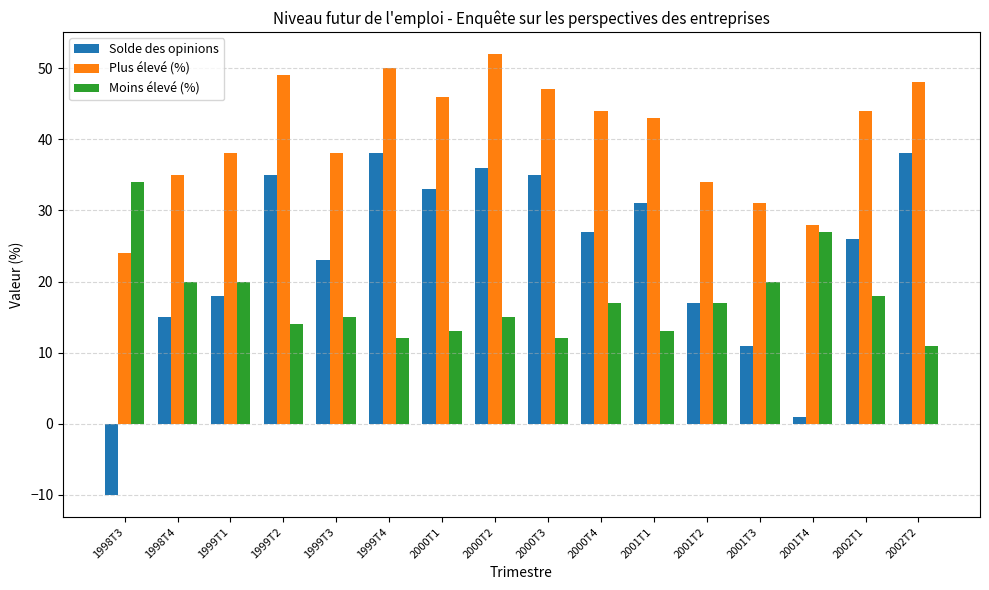

How many data points does each series have?

16